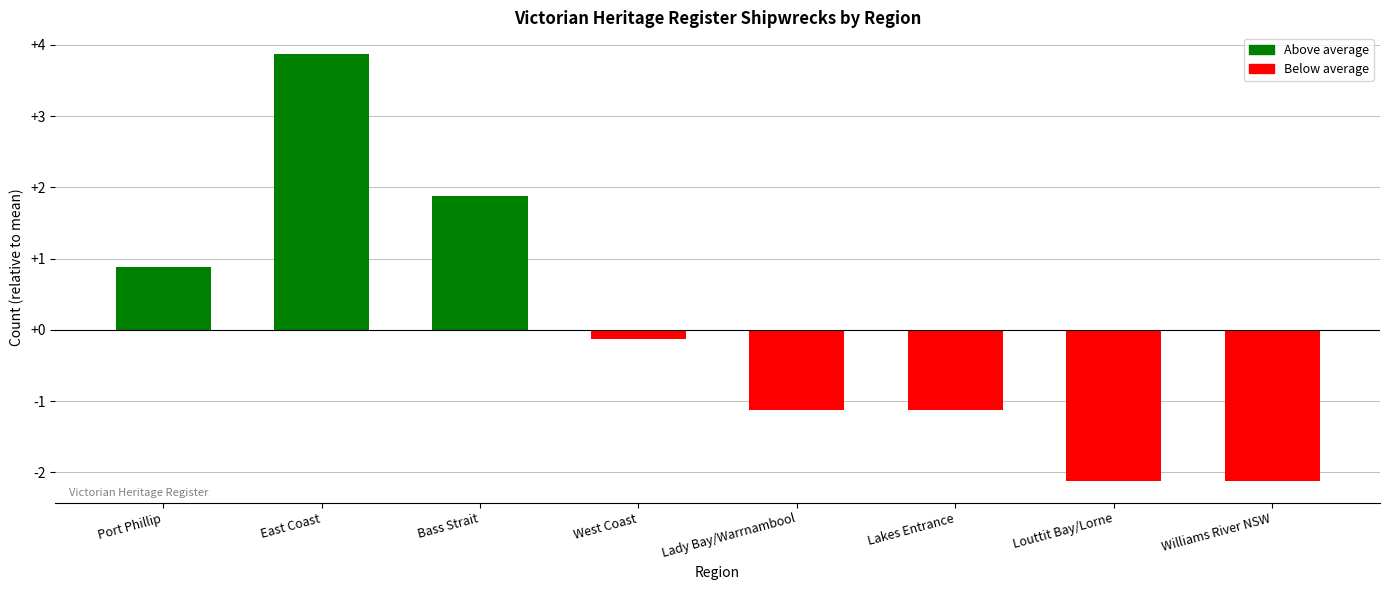

Reading right to left, transcribe all the data shown in this chart.

-2.1	-2.1	-1.1	-1.1	-0.1	1.9	3.9	0.9